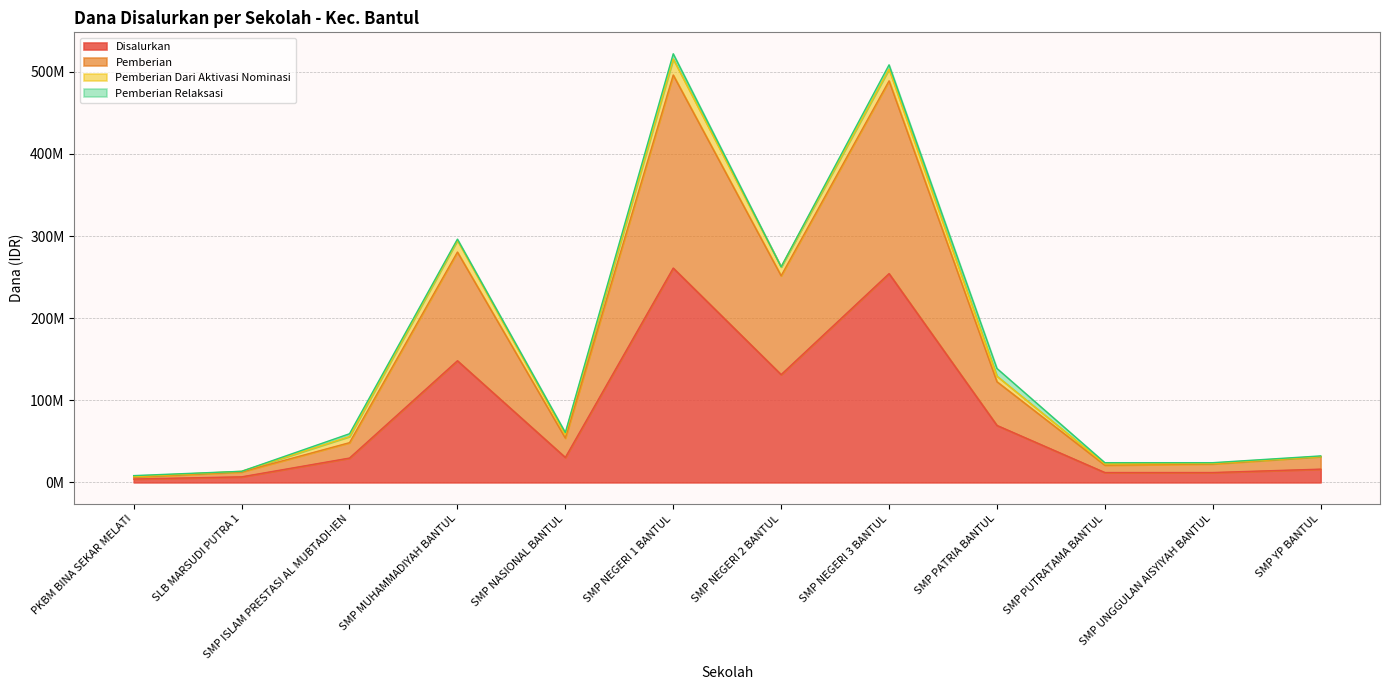

The Disalurkan series shows 29625000 at SMP ISLAM PRESTASI AL MUBTADI-IEN. True or false?

True